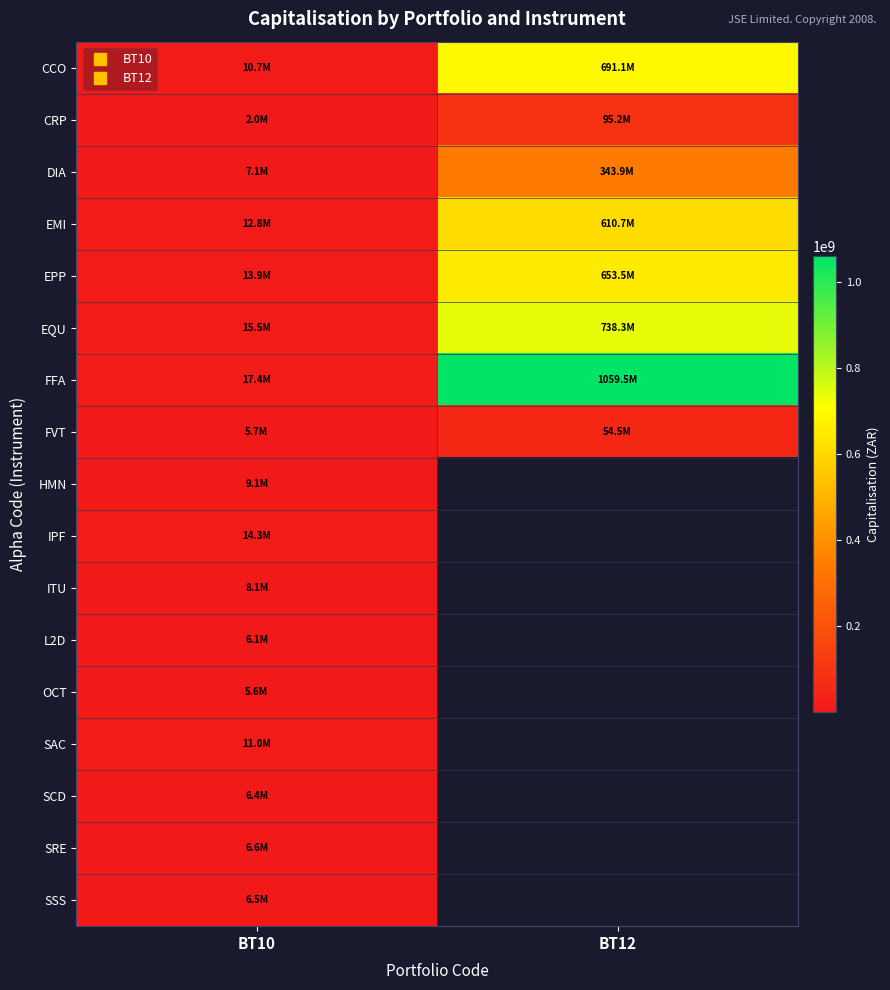

What is the difference between the highest and lowest values at BT10?

15376628.0